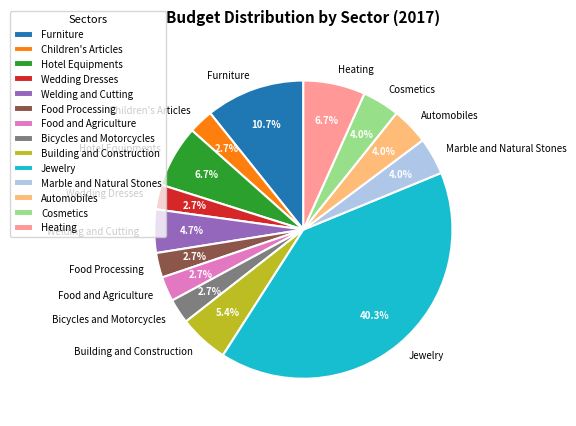

To the nearest percent, what portion does Food and Agriculture represent?

3%